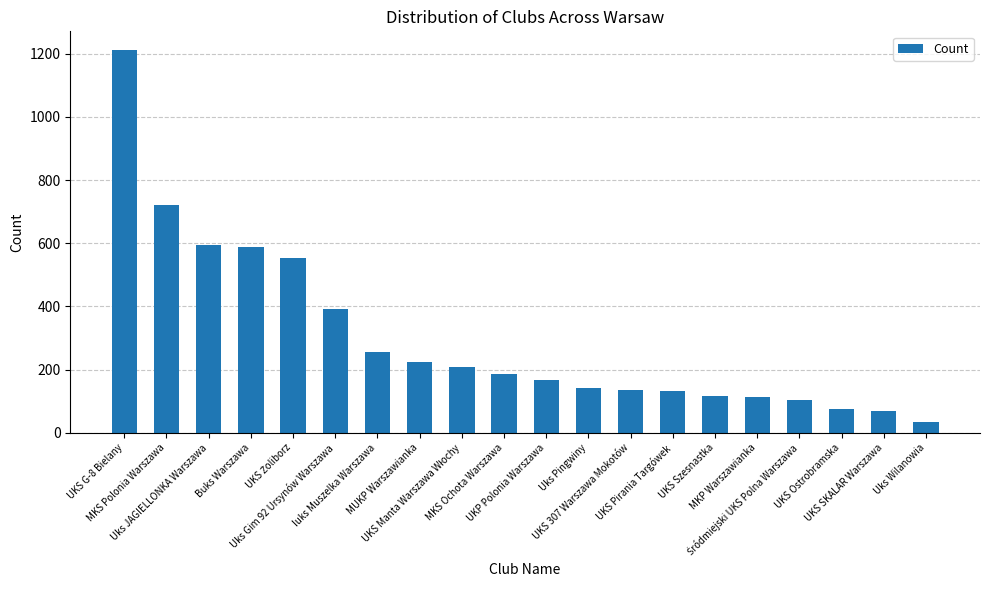

Which category has the highest value across all series?

UKS G-8 Bielany